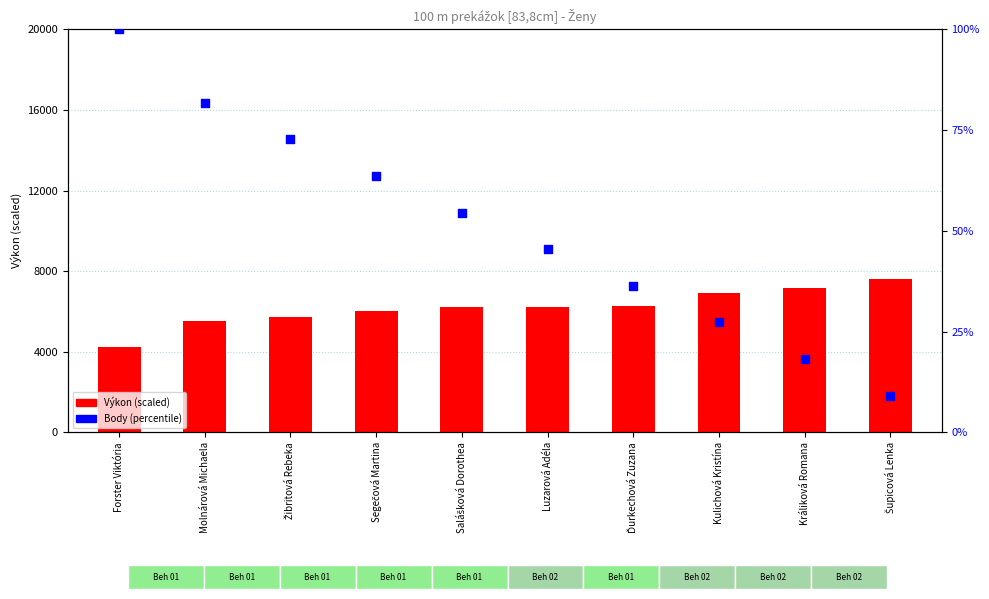

What is the total value across all series at Žibritová Rebeka?

5812.7